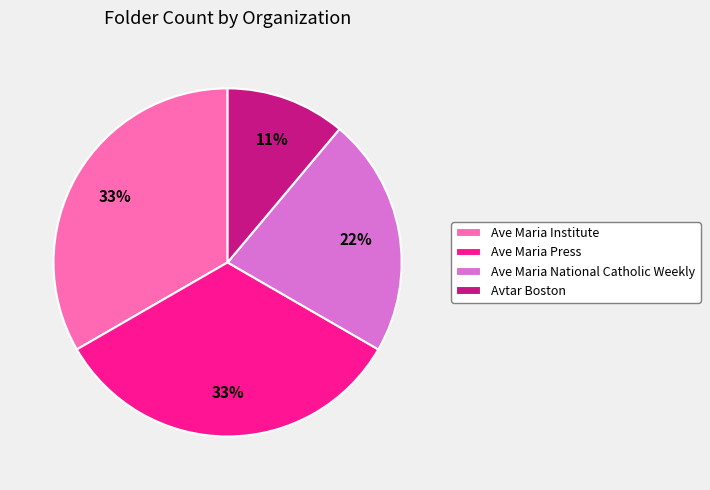

Is Ave Maria National Catholic Weekly the majority of the pie?

No